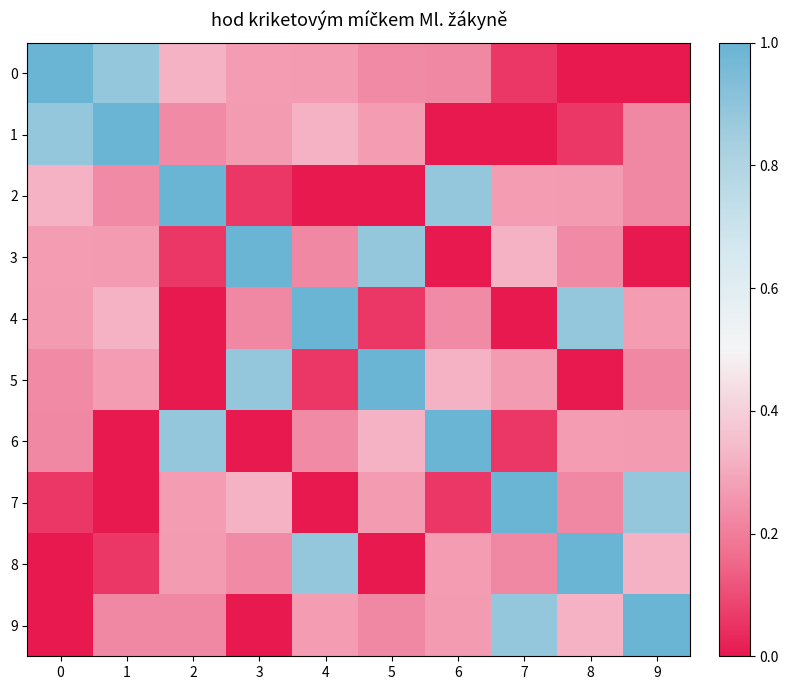

Count the number of data series in this chart.

10